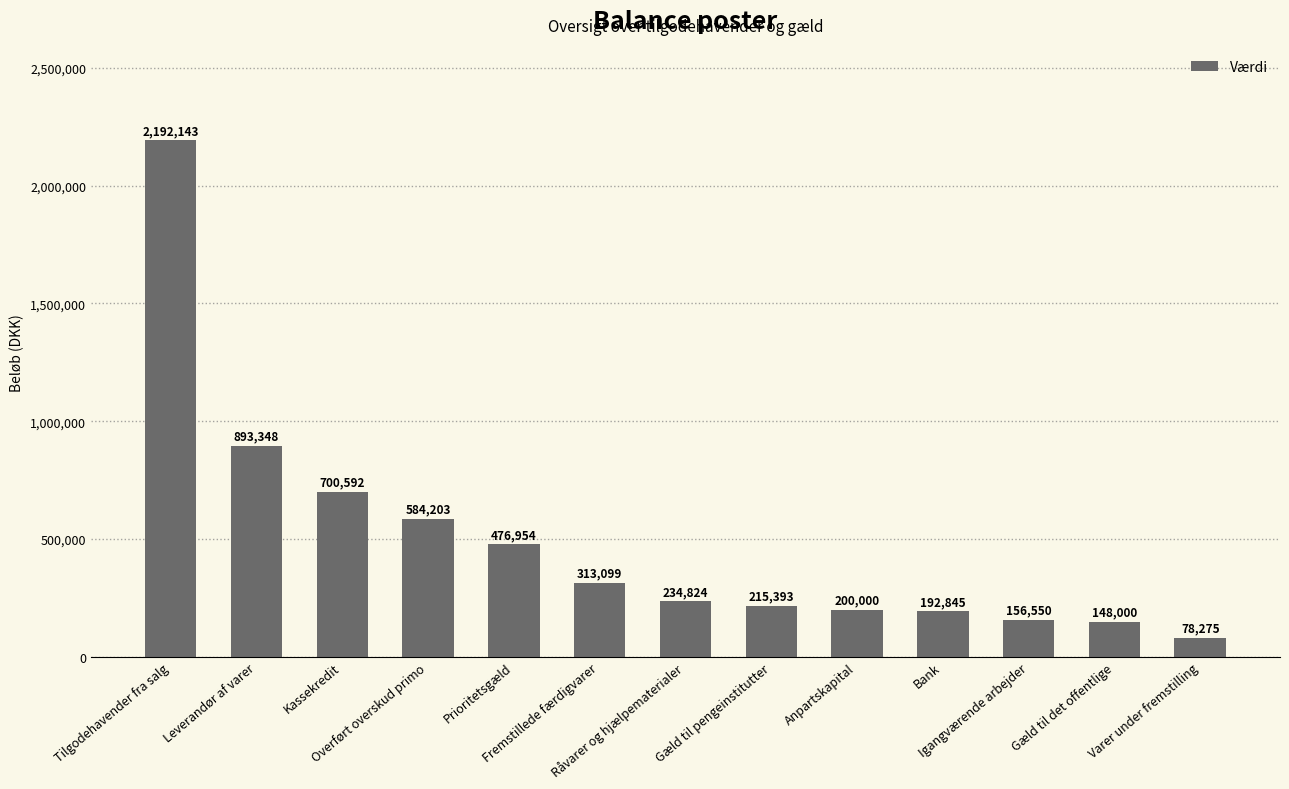

How many bars are there in total?

13